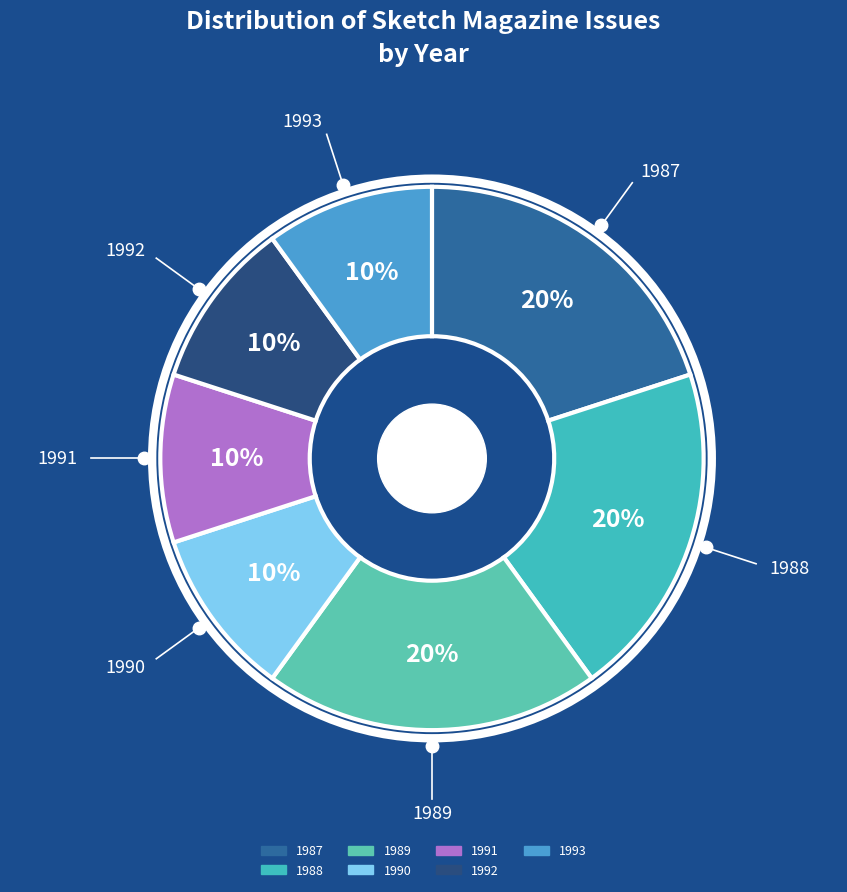

The 1987 slice represents 20% of the pie. True or false?

True